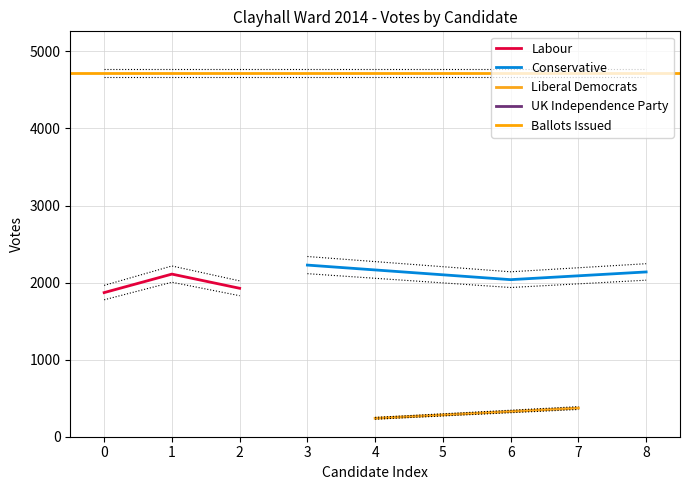

The Labour series shows 798 at 0. True or false?

False